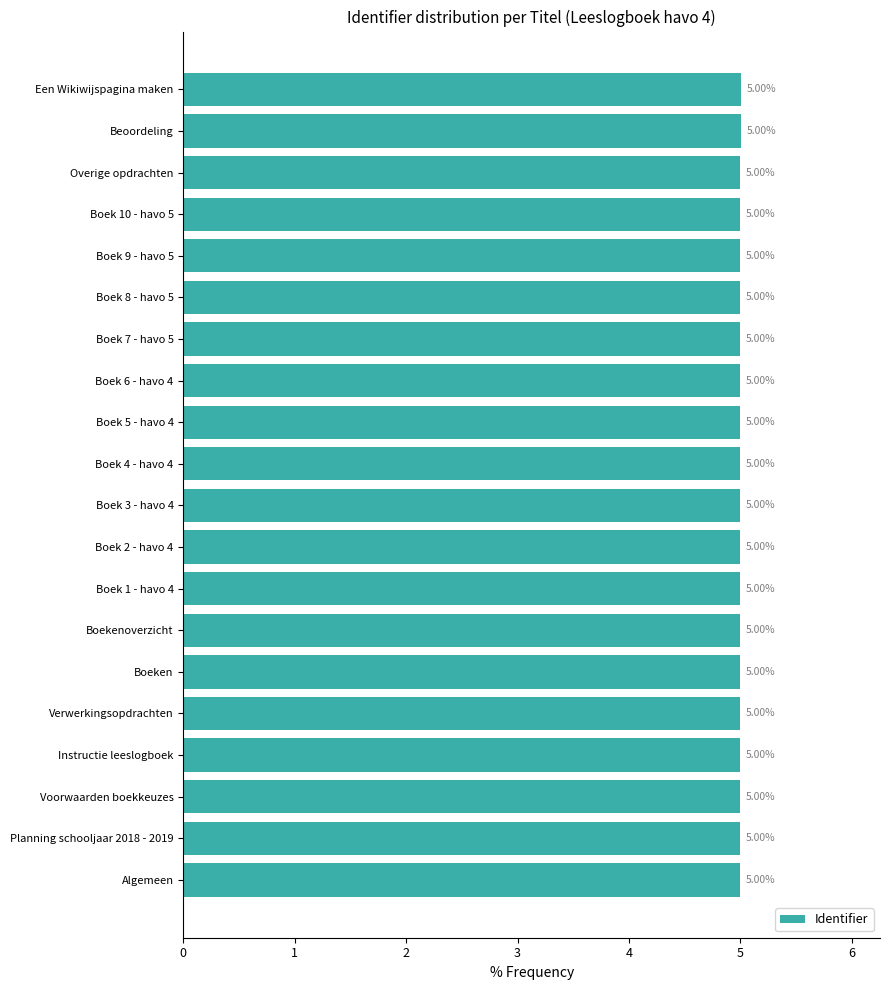

Are the bars horizontal?

Yes